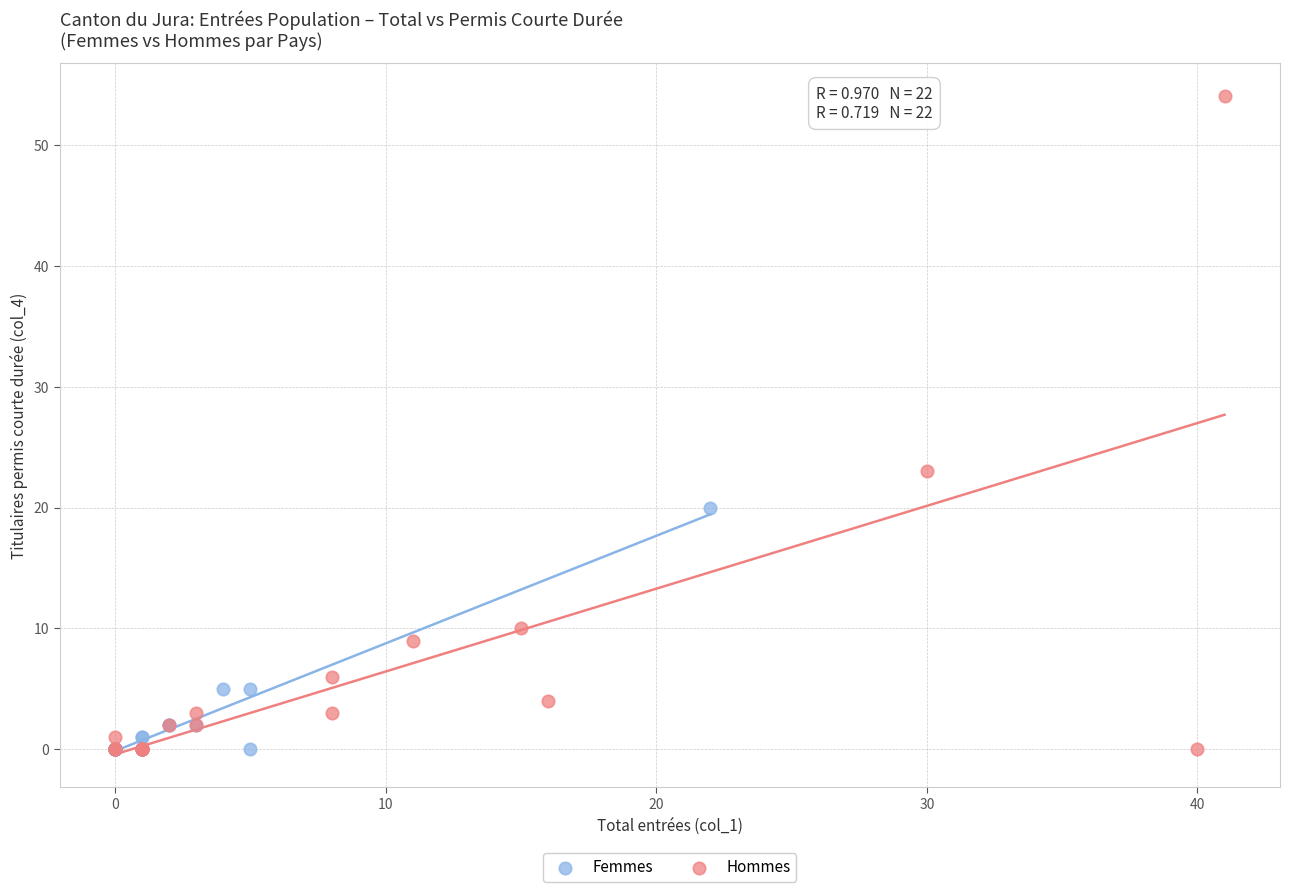

What are all the series names shown in the legend?

Femmes, Hommes